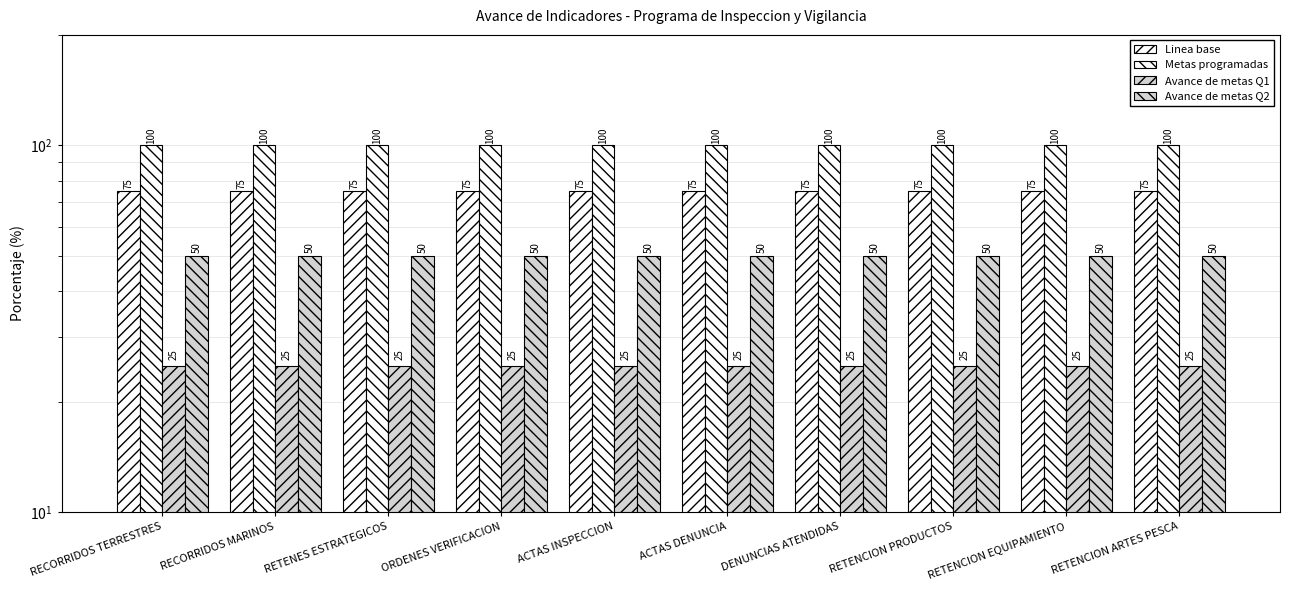

The value of Metas programadas at DENUNCIAS ATENDIDAS is 148. True or false?

False